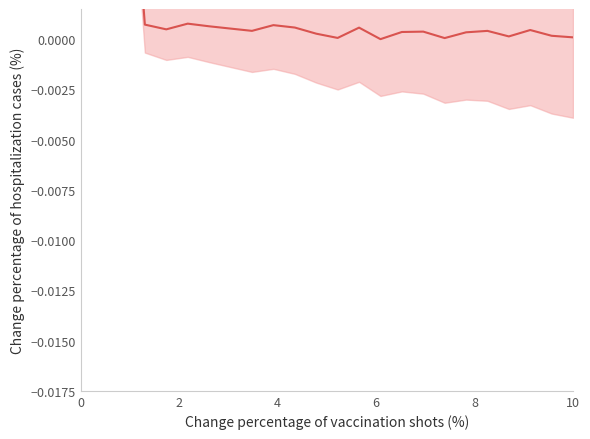

How many series are shown in this chart?

1